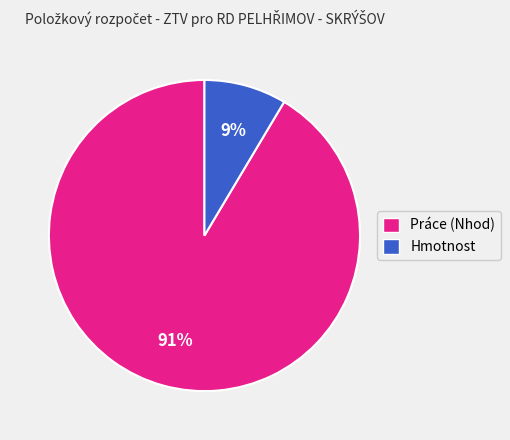

What percentage is the Práce (Nhod) slice, to the nearest percent?

91%